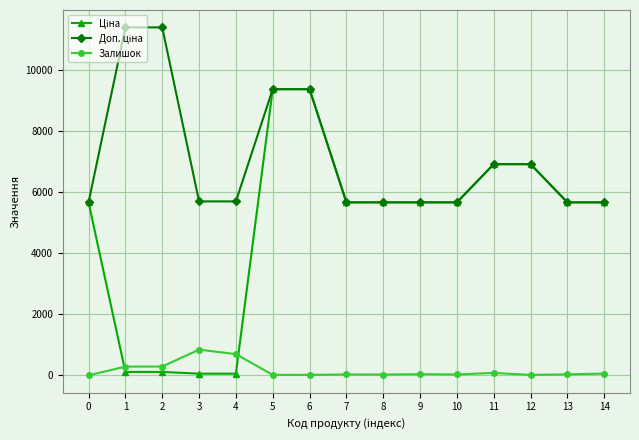

How many lines are shown in the chart?

3